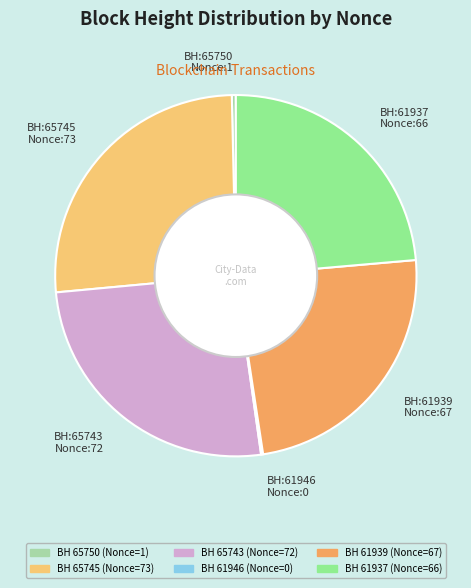

Is it true that BH:65745 Nonce:73 is 40% of the pie?

False